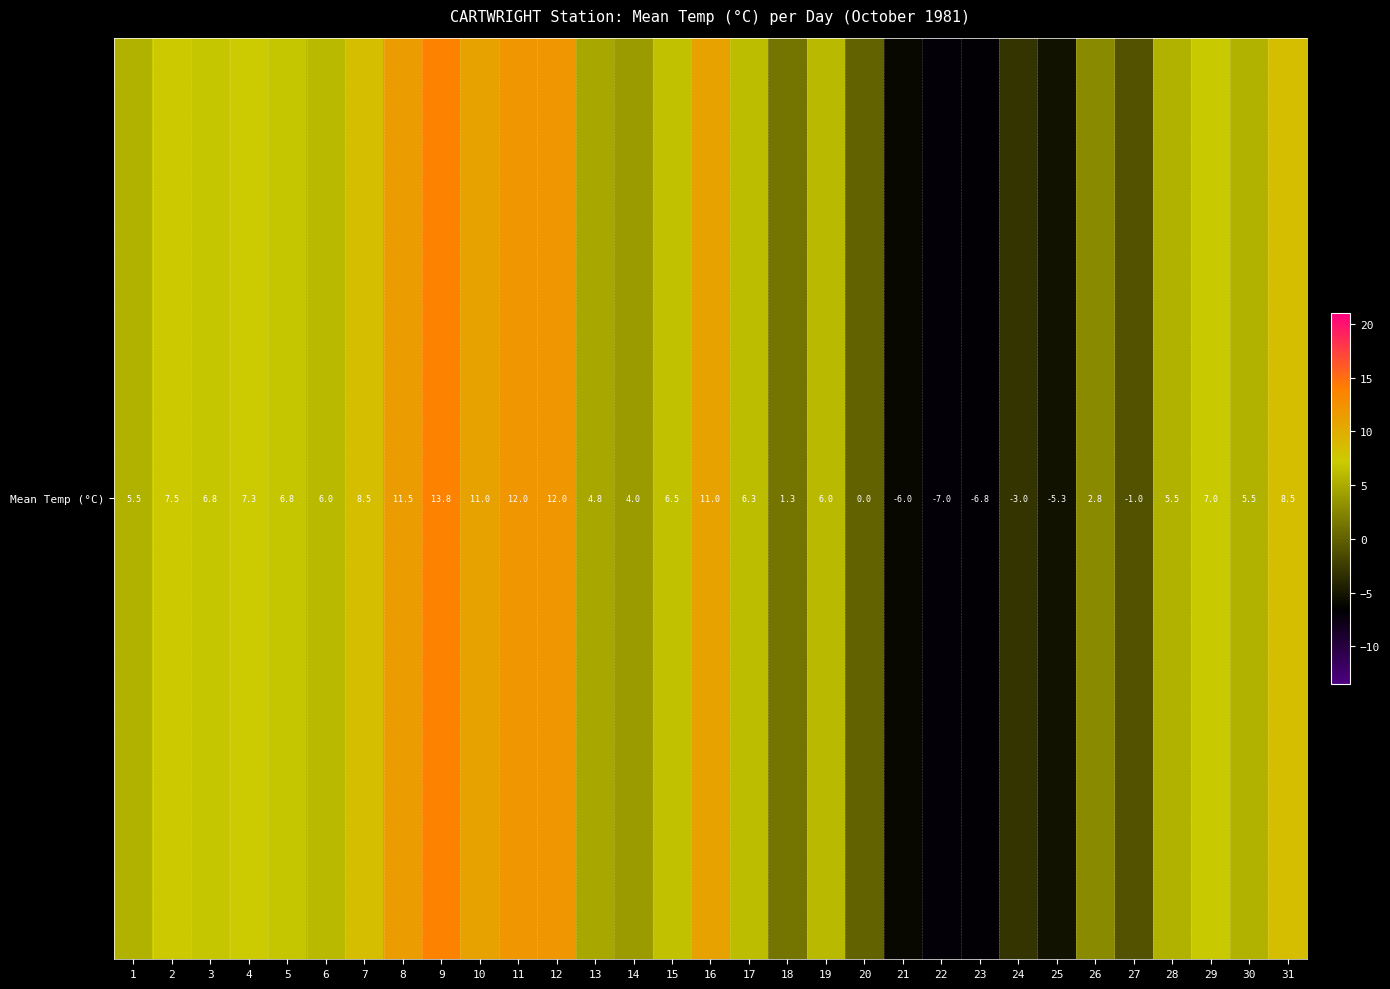

What is the change in value from 5 to 24?

-9.8